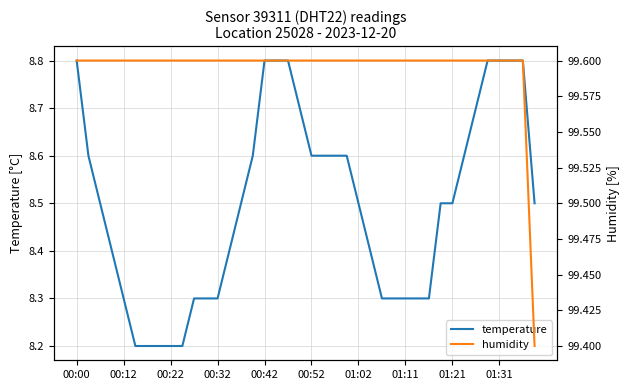

How many lines are shown in the chart?

2